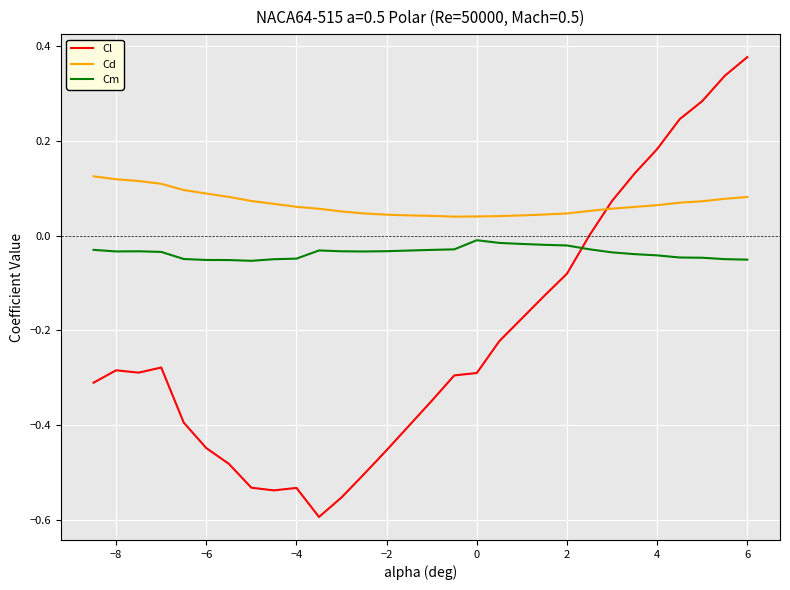

Which series has the largest range (max minus min)?

Cl